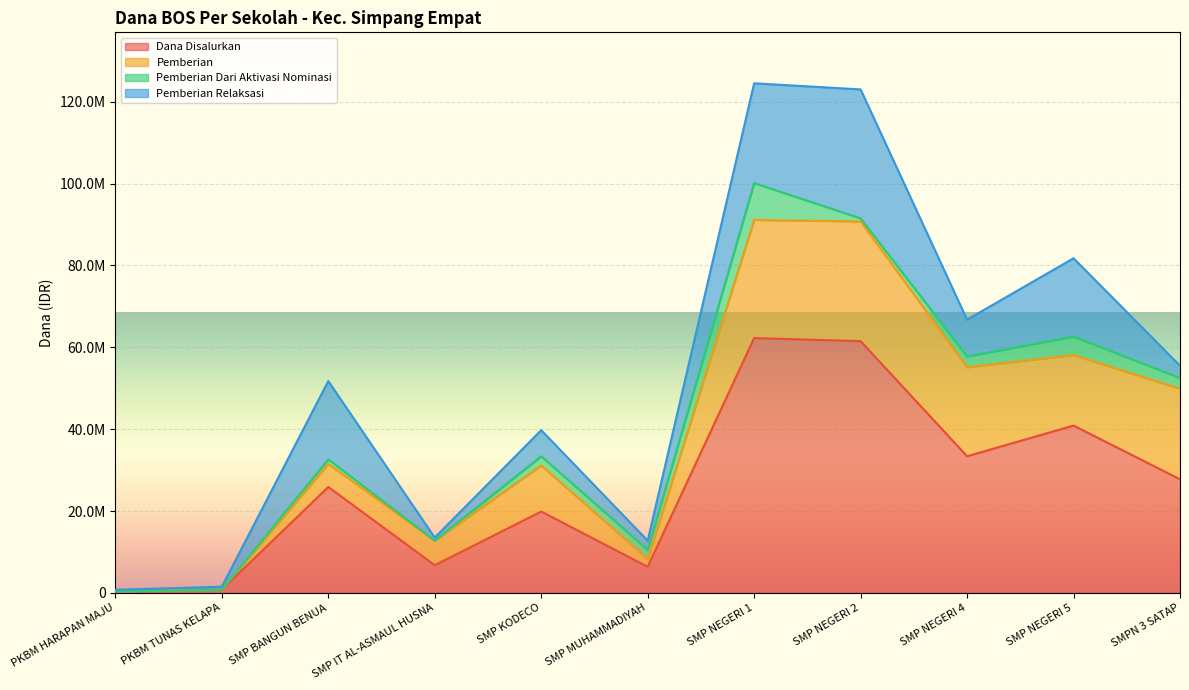

Reading right to left, what are all the values shown in this chart?

Dana Disalurkan: 27750000	40875000	33375000	61500000	62250000	6375000	19875000	6750000	25875000	750000	375000
Pemberian: 22125000	17250000	21750000	29250000	28875000	1875000	11250000	6000000	5625000	0	0
Pemberian Dari Aktivasi Nominasi: 2625000	4500000	2625000	750000	9000000	2250000	2250000	0	1125000	0	0
Pemberian Relaksasi: 3000000	19125000	9000000	31500000	24375000	2250000	6375000	750000	19125000	750000	375000